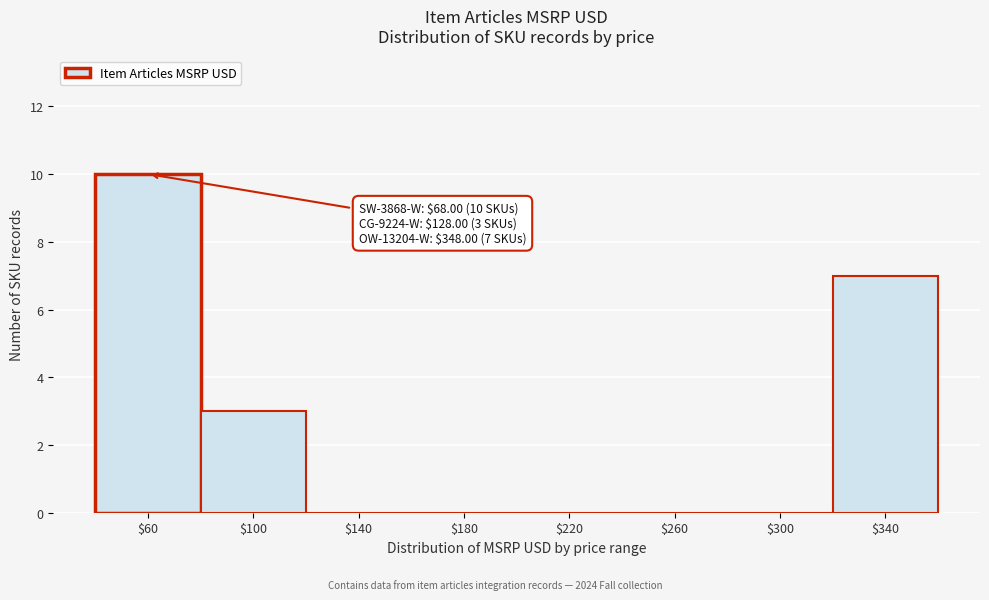

What is the greatest value displayed?

10